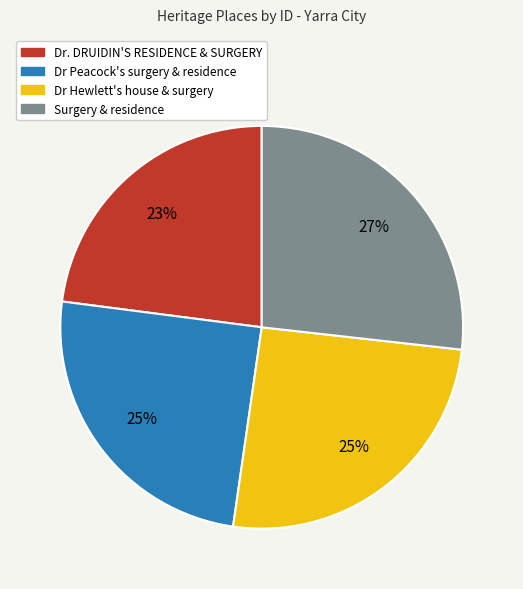

What percentage is the Surgery & residence slice, to the nearest percent?

27%